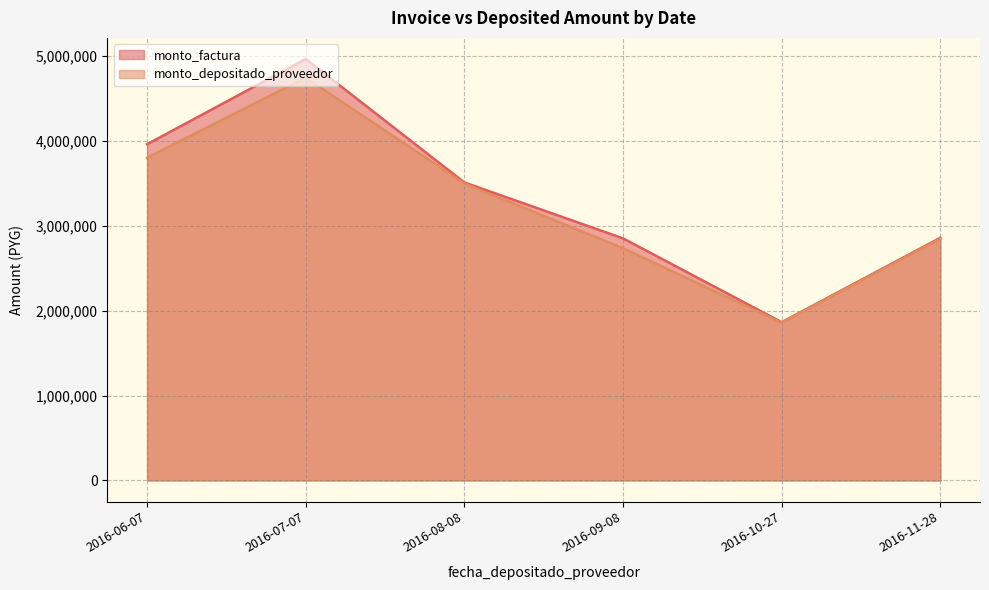

Which series has the largest total across all categories?

monto_factura